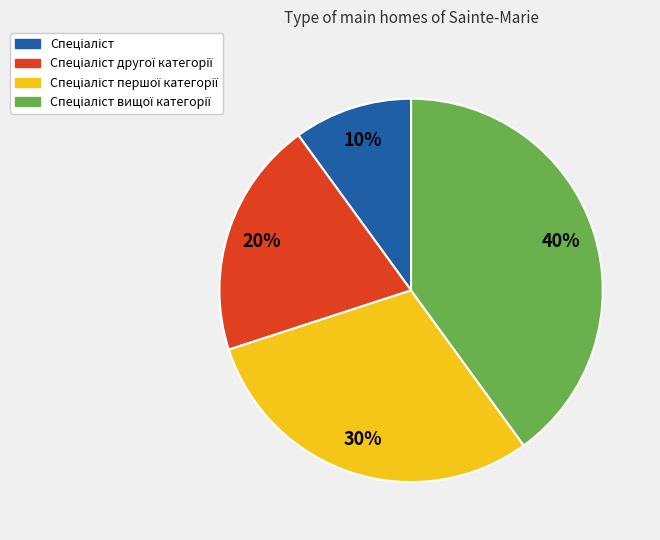

To the nearest percent, what is the average slice percentage?

25%